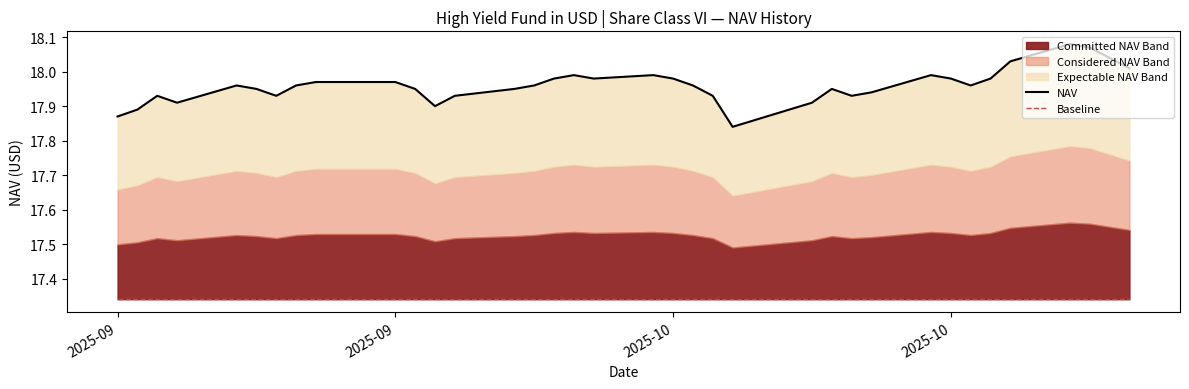

What is the approximate value of Baseline at 2025-09?

17.3